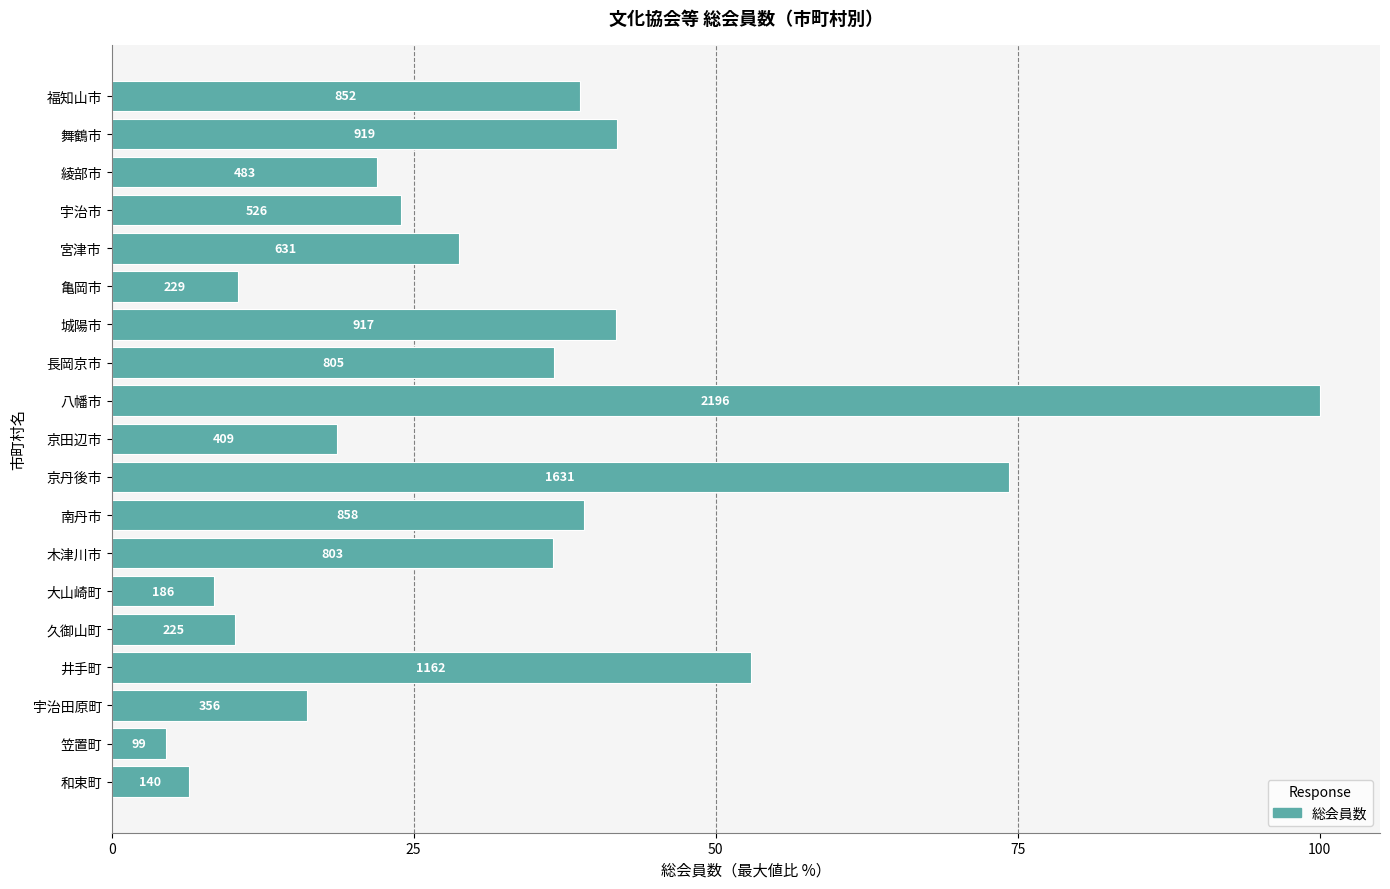

How many bars are there in total?

19